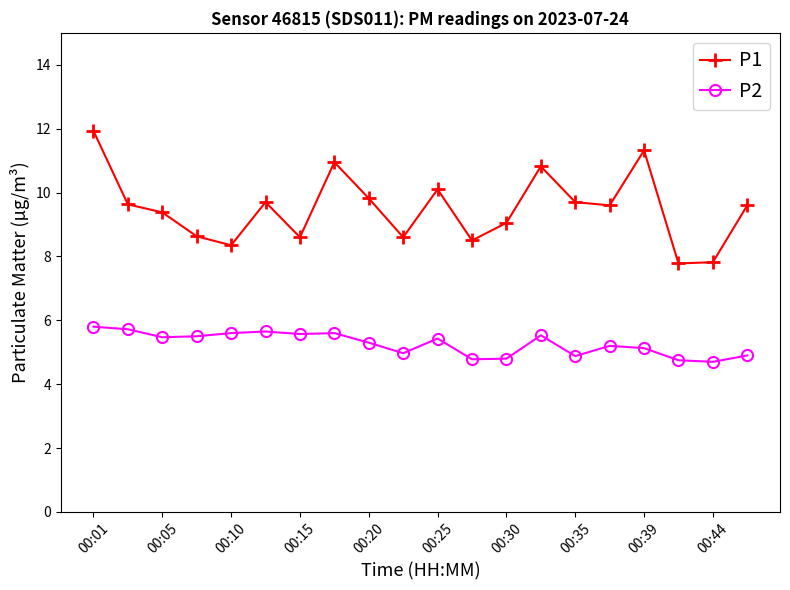

List the series in order of their overall mean, highest first.

P1, P2